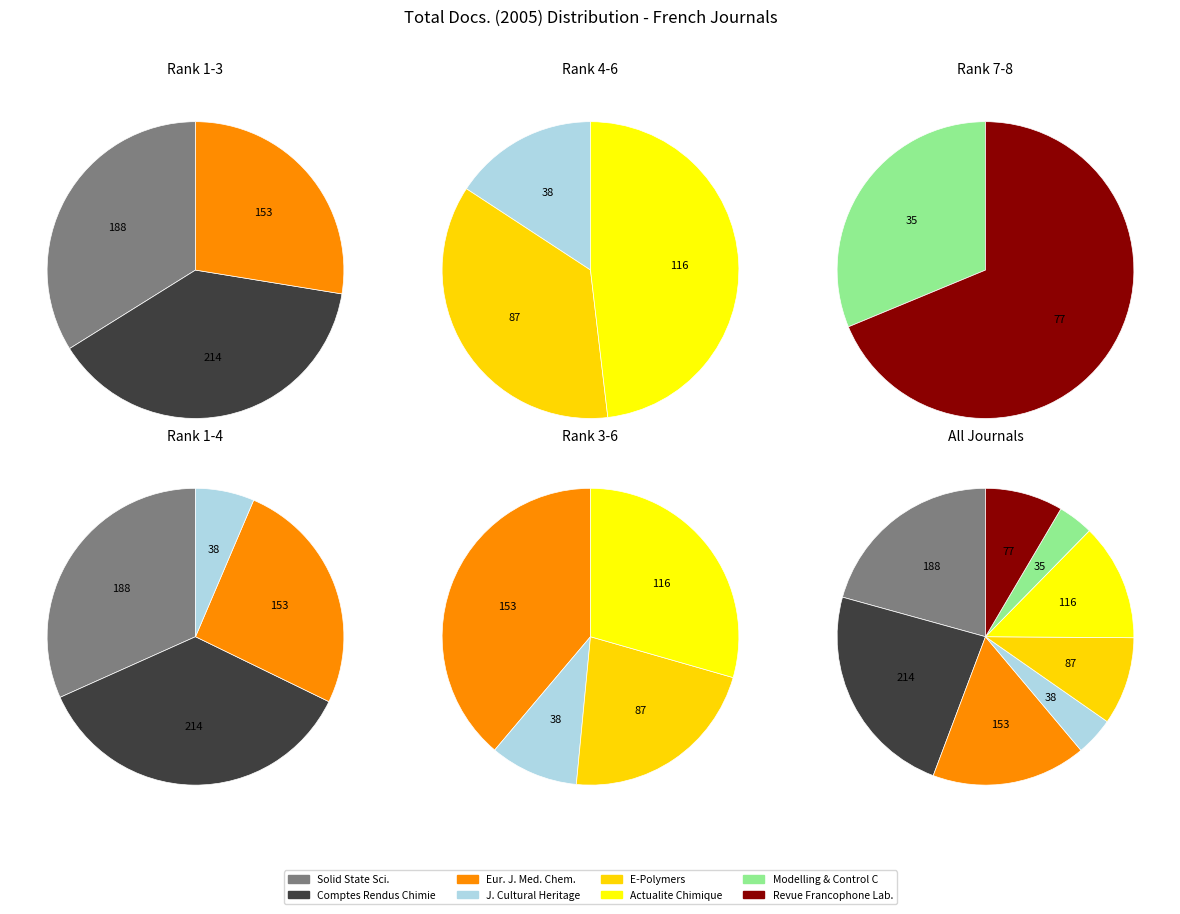

Is there any slice that represents more than half of the pie?

No